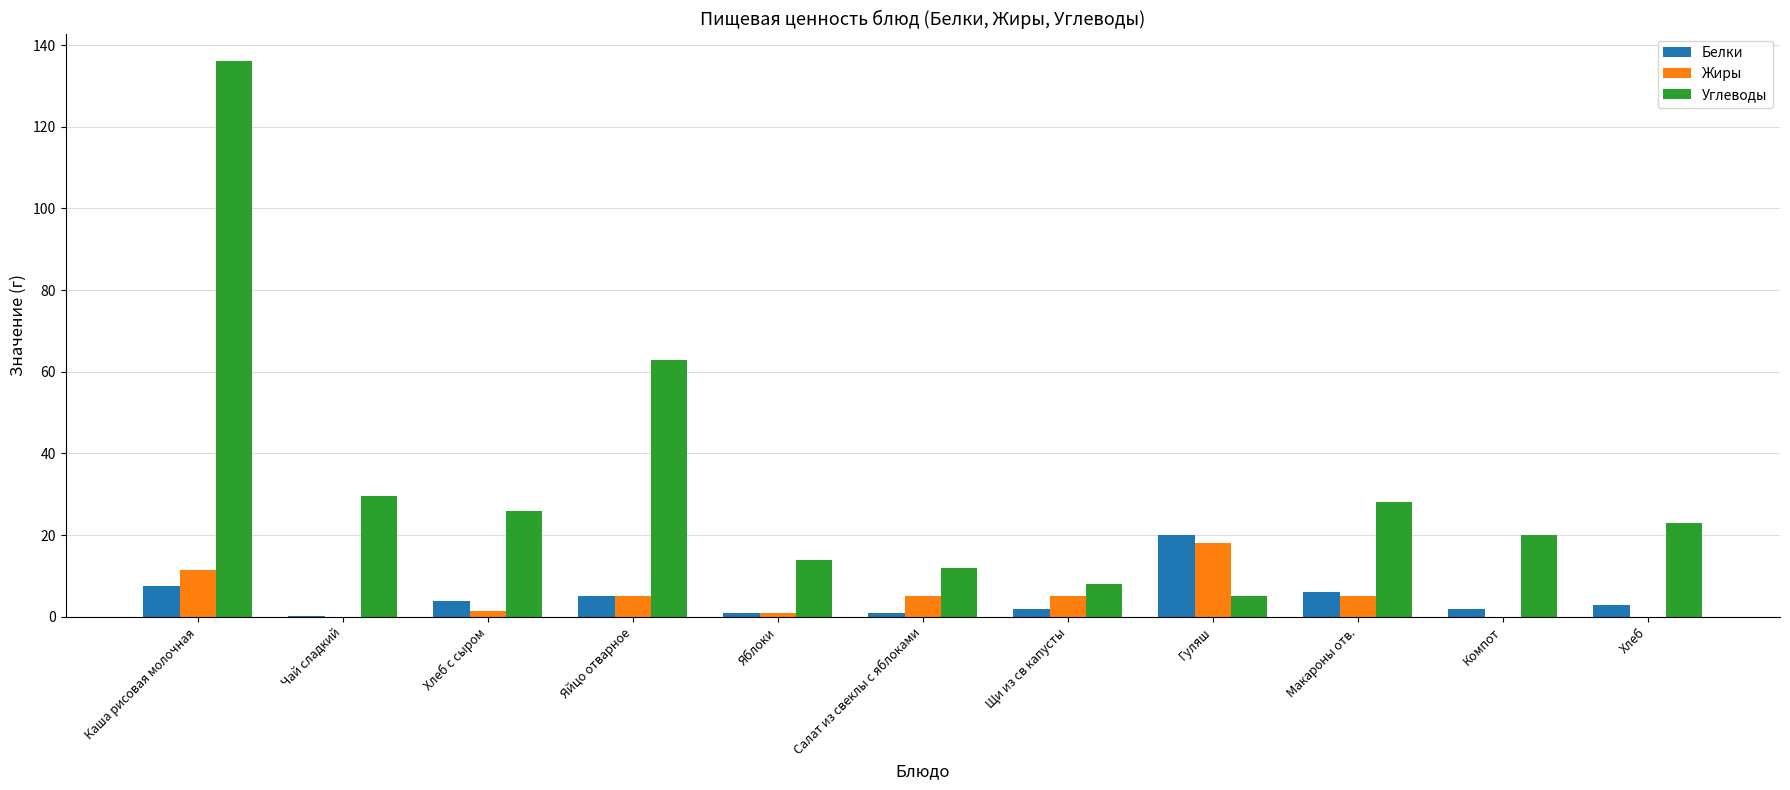

How many distinct data groups are displayed?

3